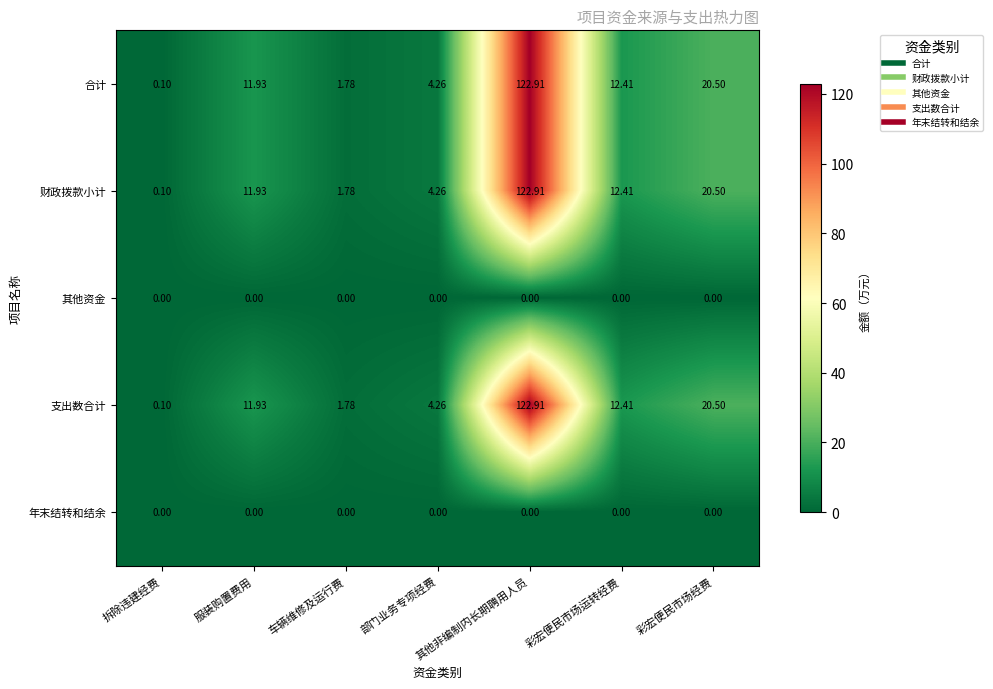

At which category does the chart reach its peak across all series?

其他非编制内长期聘用人员